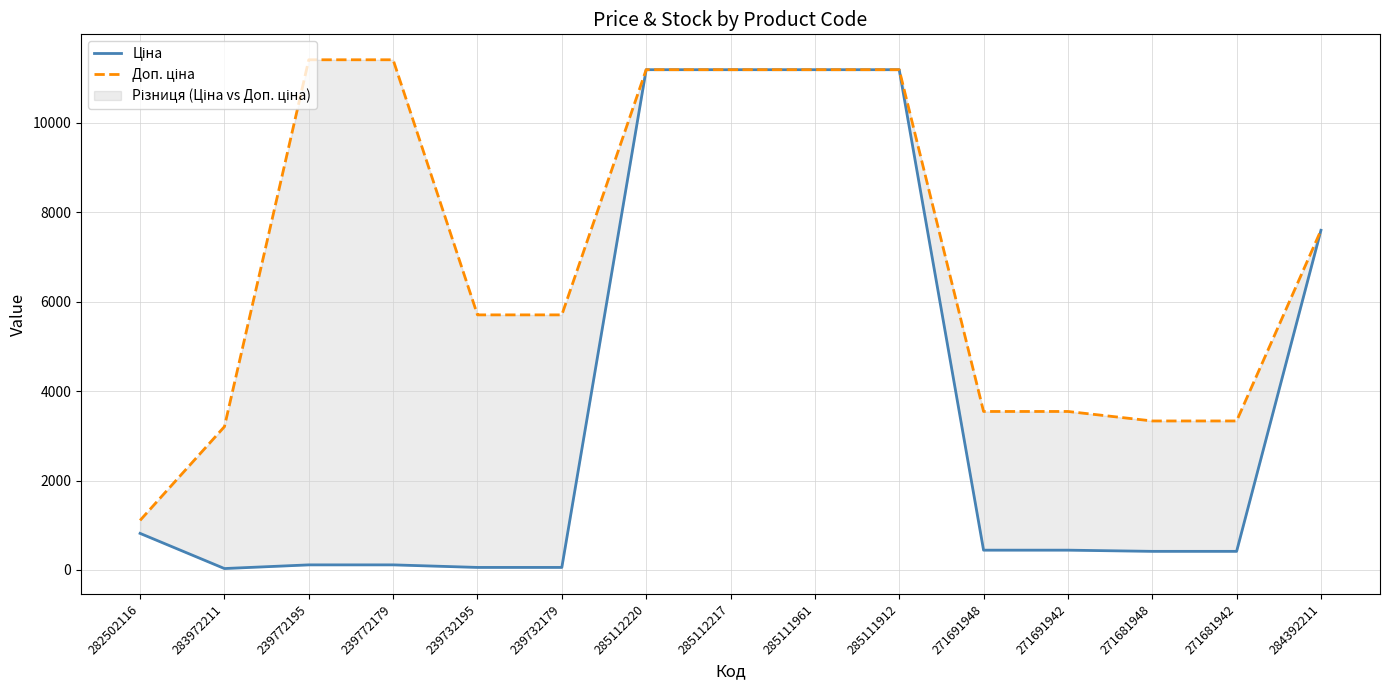

What is the sum of all Доп. ціна values?

104648.2